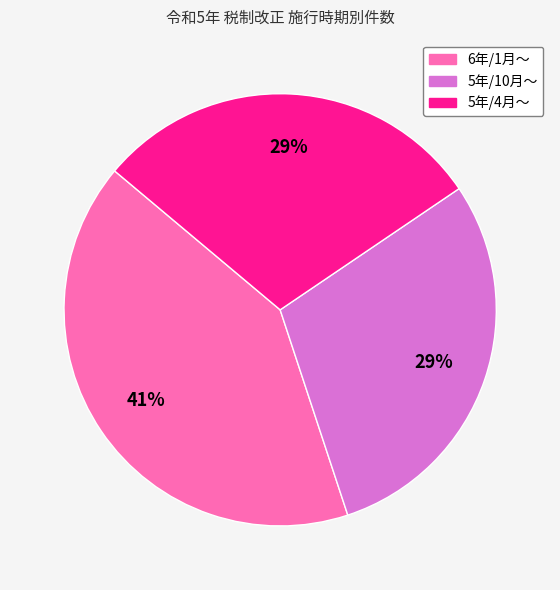

Is the sum of 5年/10月～ and 5年/4月～ greater than half?

Yes